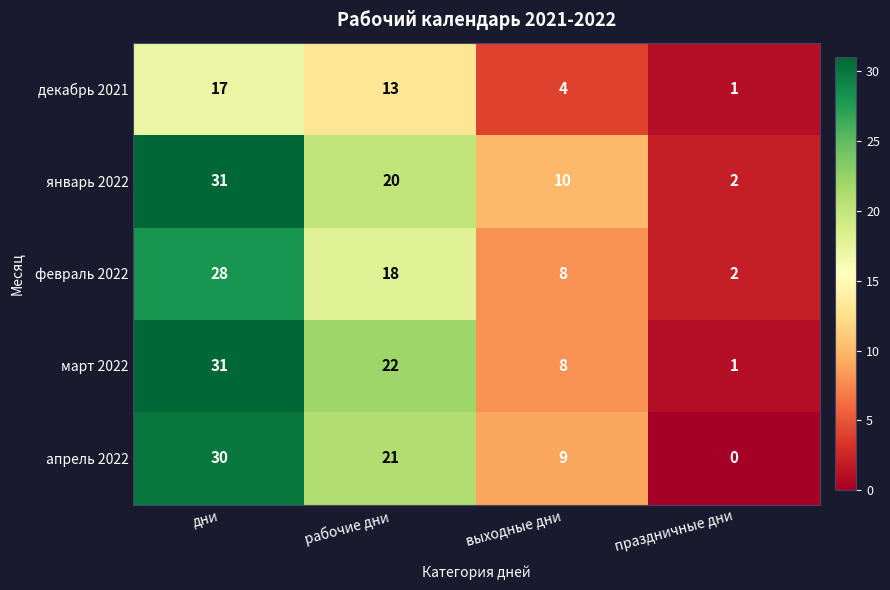

Between выходные дни and праздничные дни, which series saw the biggest shift?

апрель 2022